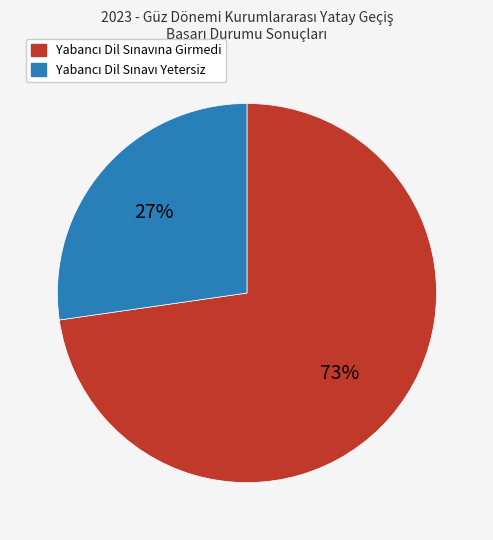

Is there any slice that represents more than half of the pie?

Yes